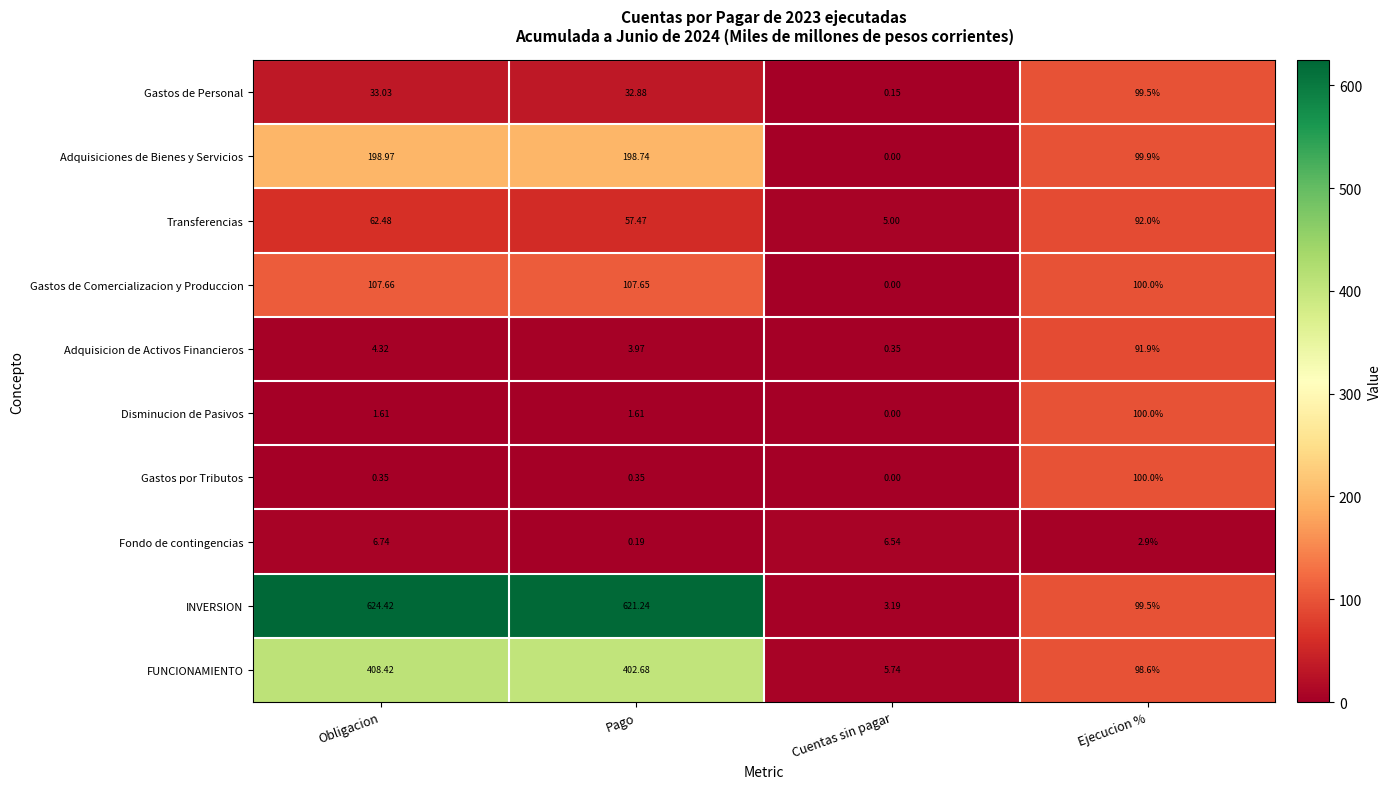

How many categories are shown in the chart?

4